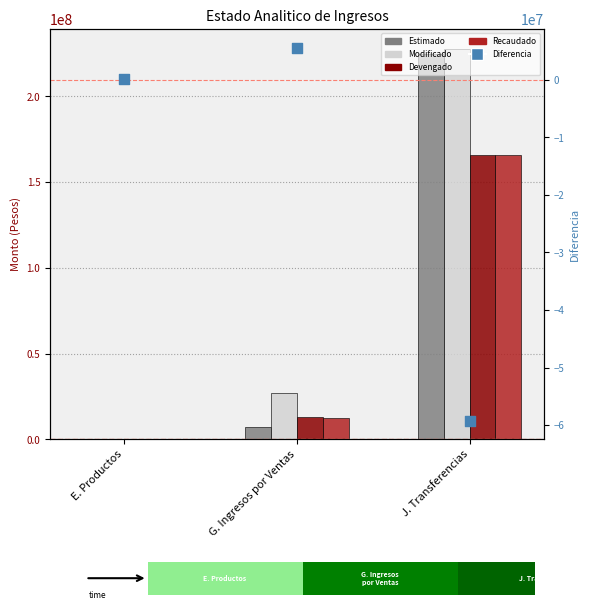

Is the value of Diferencia at J. Transferencias greater than the value of Devengado at E. Productos?

No